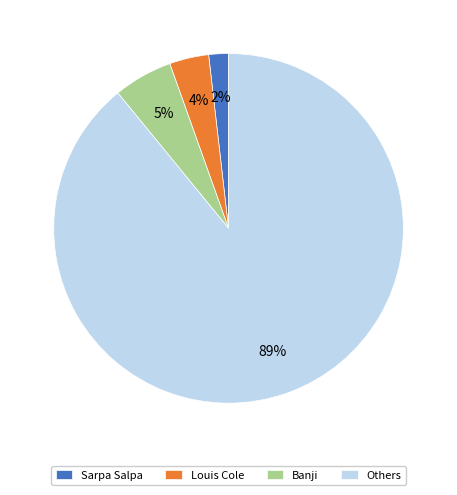

Which category has the biggest portion of the pie?

Others